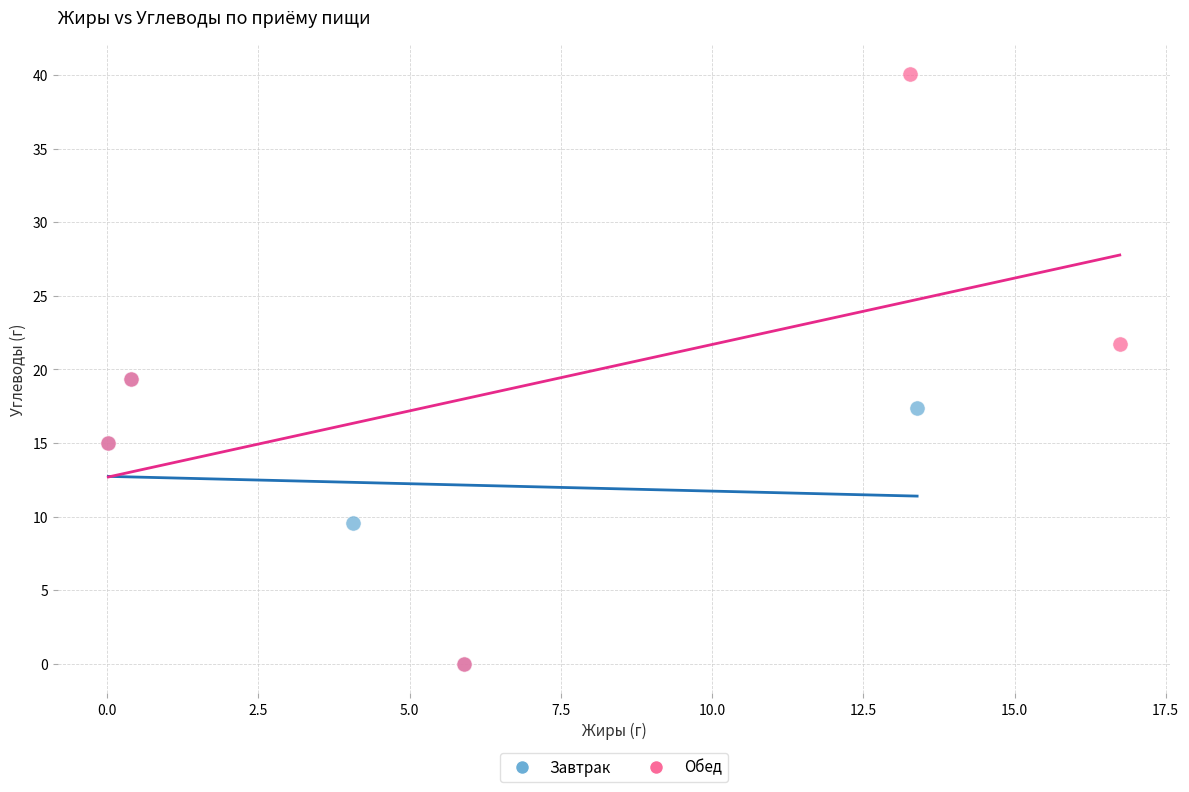

Which series contains the highest Y value?

Обед